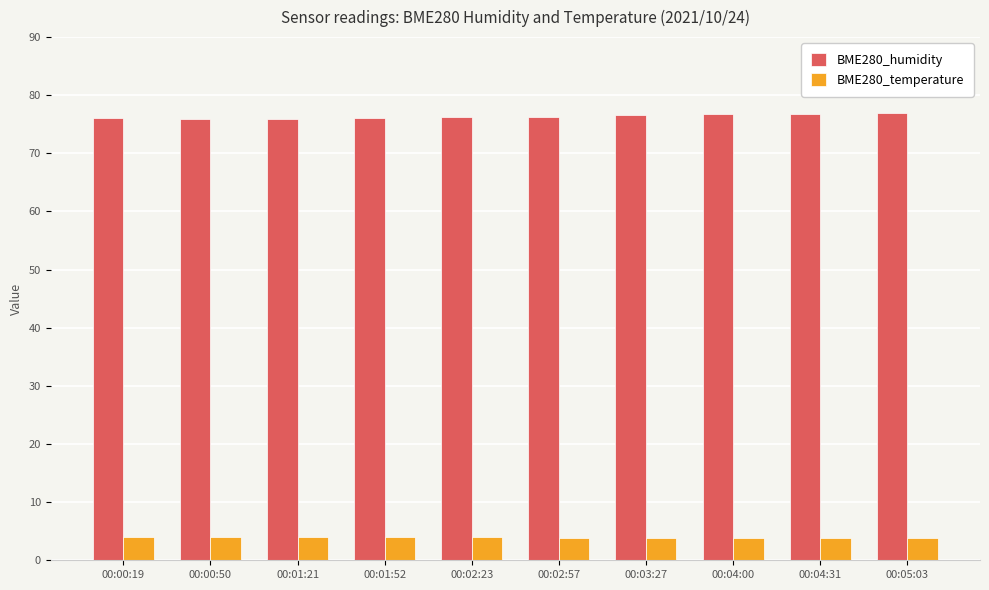

List the series in order of their peak value, lowest first.

BME280_temperature, BME280_humidity